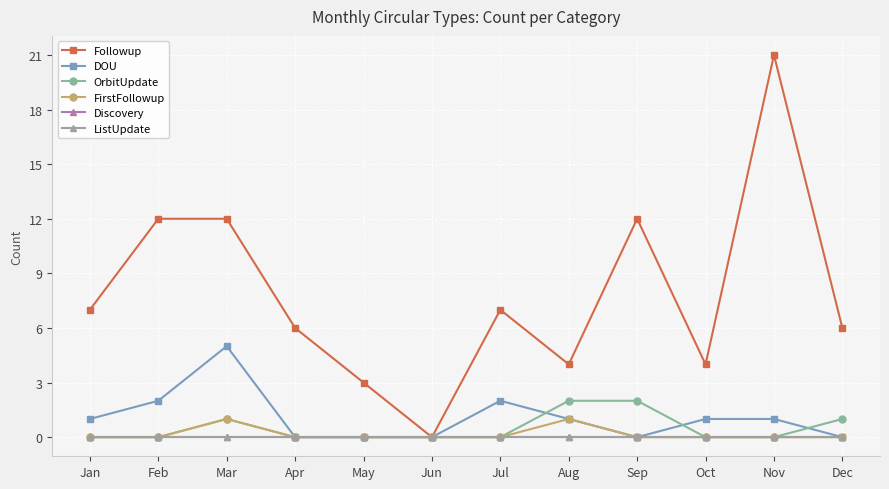

True or false: DOU and Followup cross at least once.

False